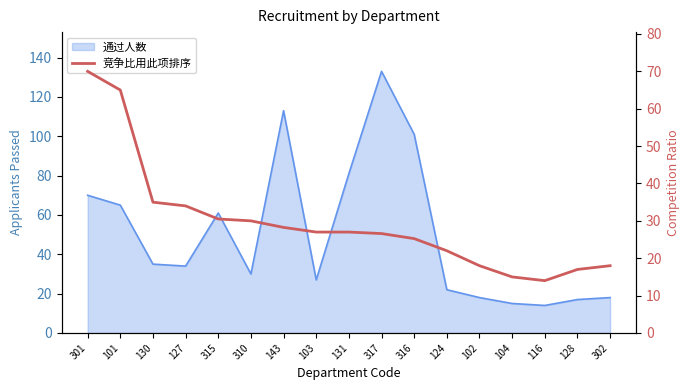

The chart shows a value of 19.7 at 116. True or false?

False